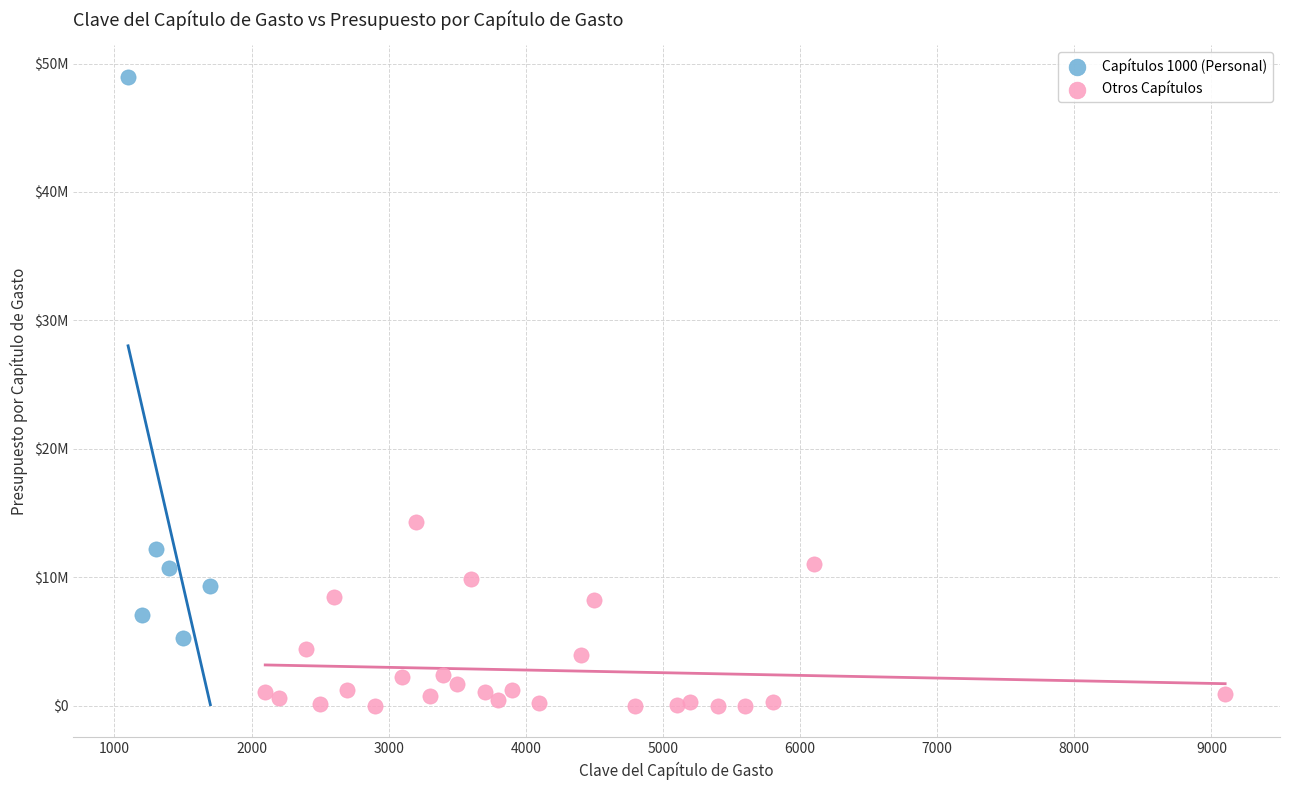

Which series contains the highest Y value?

Capítulos 1000 (Personal)